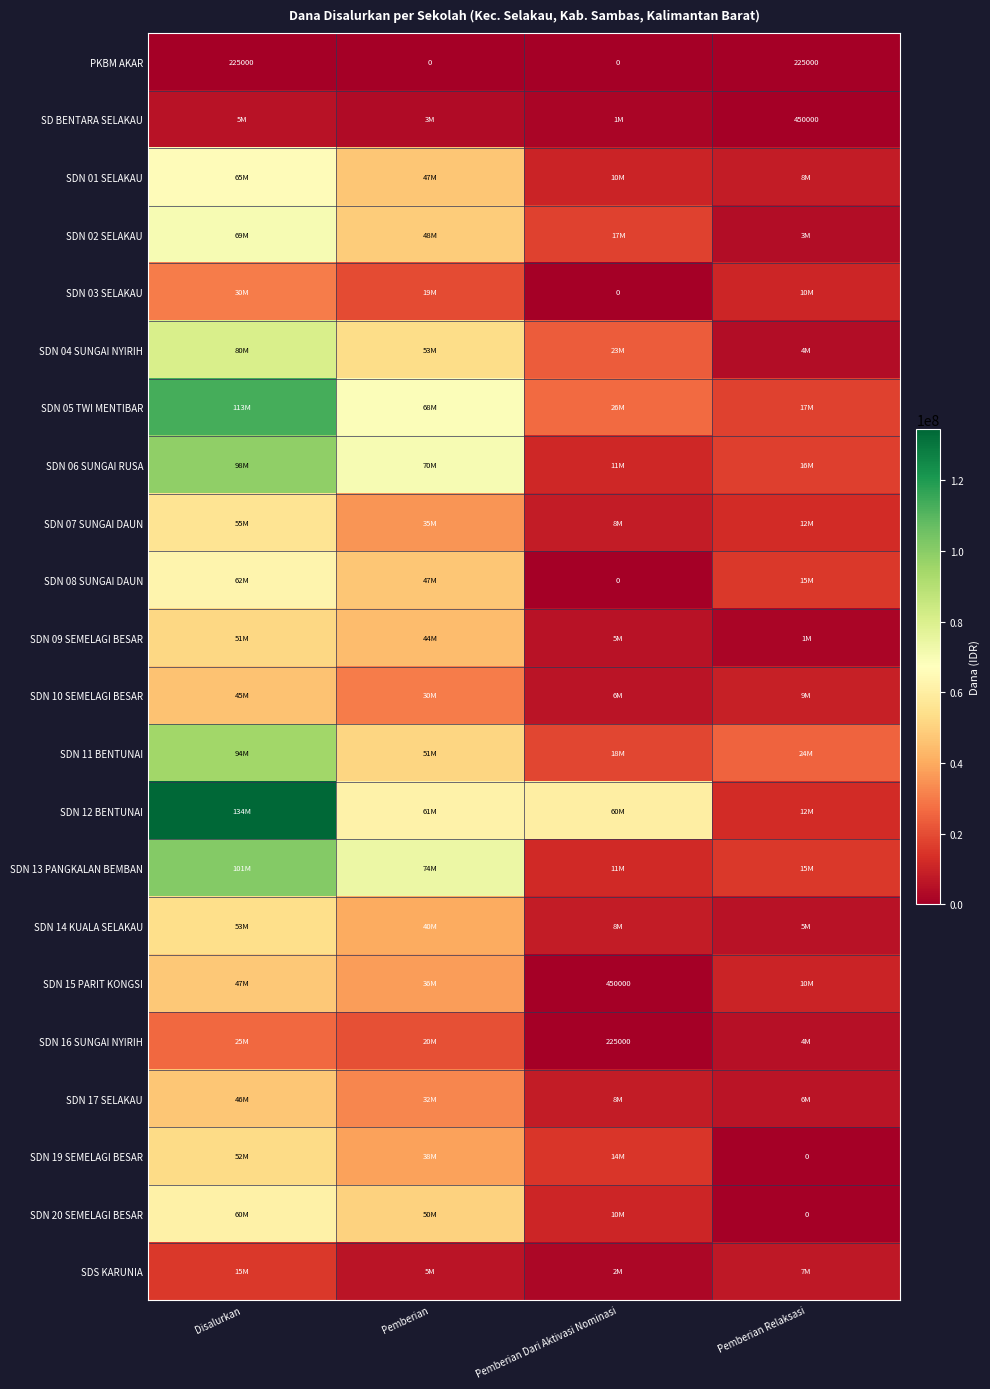

What is the maximum value for SDN 08 SUNGAI DAUN?

62550000